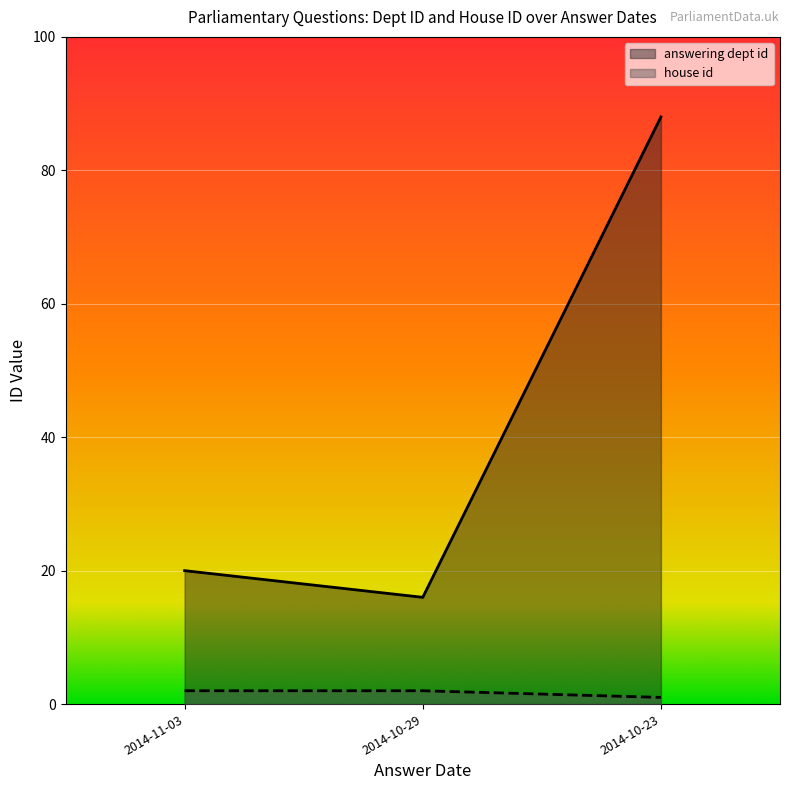

True or false: house id has a value of 2 at 2014-11-03.

True